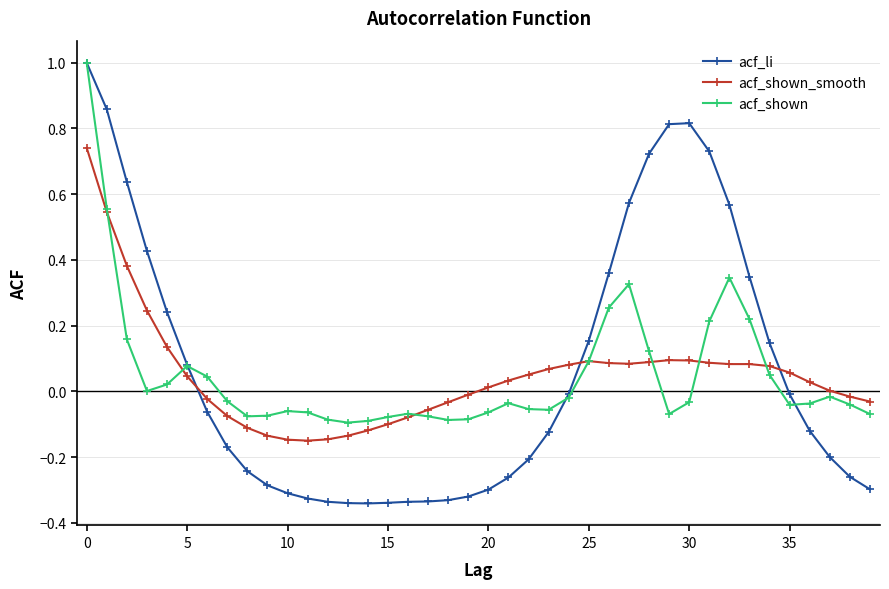

What is the greatest value displayed?

1.0